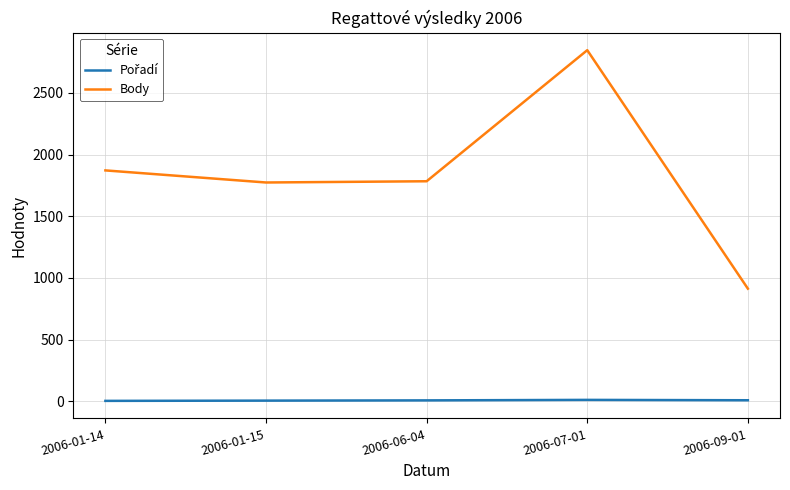

What is the total value across all series at 2006-01-14?

1875